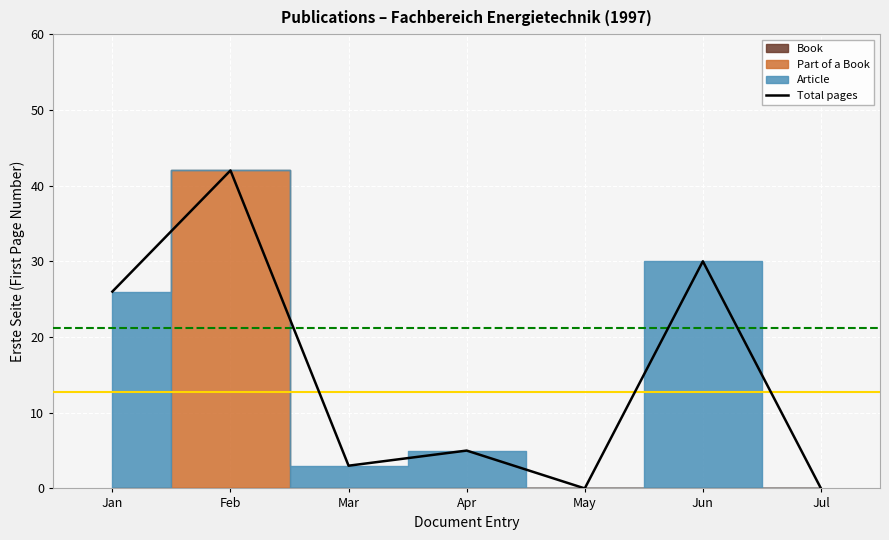

What is the difference between the maximum and minimum values?

42